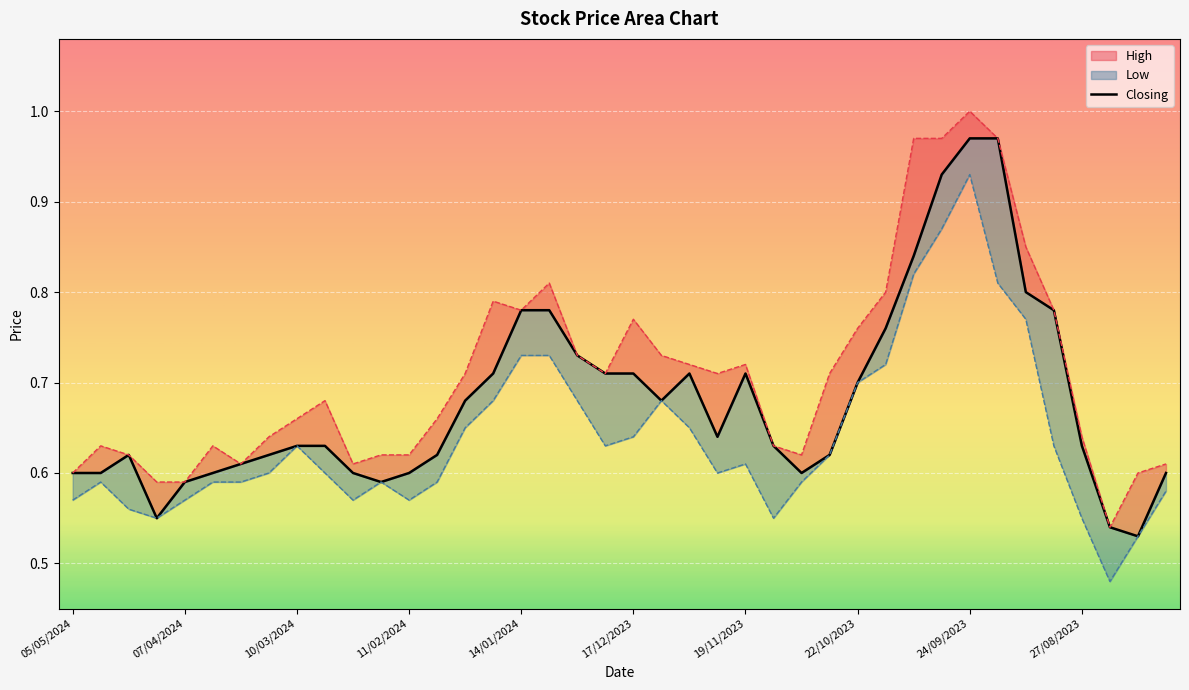

Reading left to right, extract all data points from this chart.

Closing: 0.6	0.6	0.6	0.6	0.6	0.6	0.6	0.6	0.6	0.6	0.6	0.6	0.6	0.6	0.7	0.7	0.8	0.8	0.7	0.7	0.7	0.7	0.7	0.6	0.7	0.6	0.6	0.6	0.7	0.8	0.8	0.9	1.0	1.0	0.8	0.8	0.6	0.5	0.5	0.6
High: 0.6	0.6	0.6	0.6	0.6	0.6	0.6	0.6	0.7	0.7	0.6	0.6	0.6	0.7	0.7	0.8	0.8	0.8	0.7	0.7	0.8	0.7	0.7	0.7	0.7	0.6	0.6	0.7	0.8	0.8	1.0	1.0	1.0	1.0	0.8	0.8	0.6	0.5	0.6	0.6
Low: 0.6	0.6	0.6	0.6	0.6	0.6	0.6	0.6	0.6	0.6	0.6	0.6	0.6	0.6	0.7	0.7	0.7	0.7	0.7	0.6	0.6	0.7	0.7	0.6	0.6	0.6	0.6	0.6	0.7	0.7	0.8	0.9	0.9	0.8	0.8	0.6	0.6	0.5	0.5	0.6